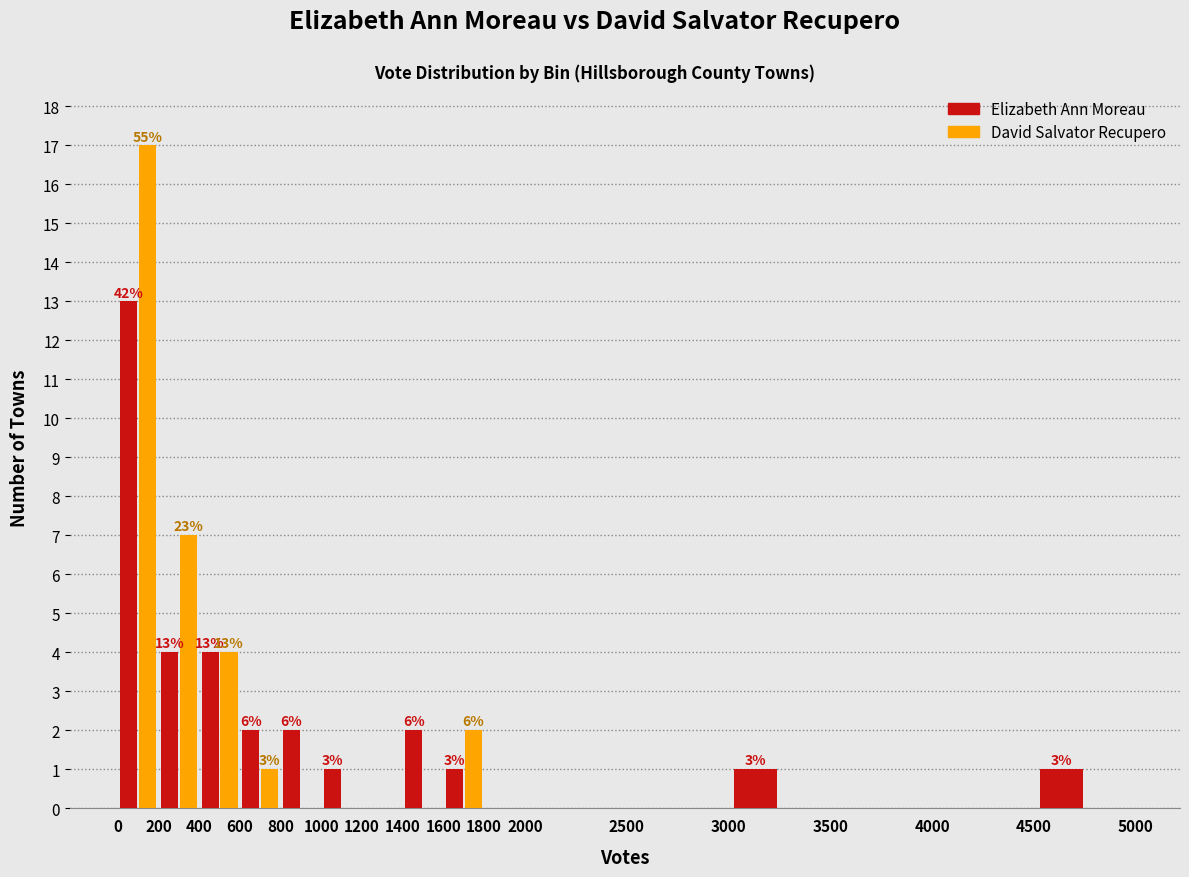

In the David Salvator Recupero series, which range on the x-axis has the tallest bar?

0 to 200